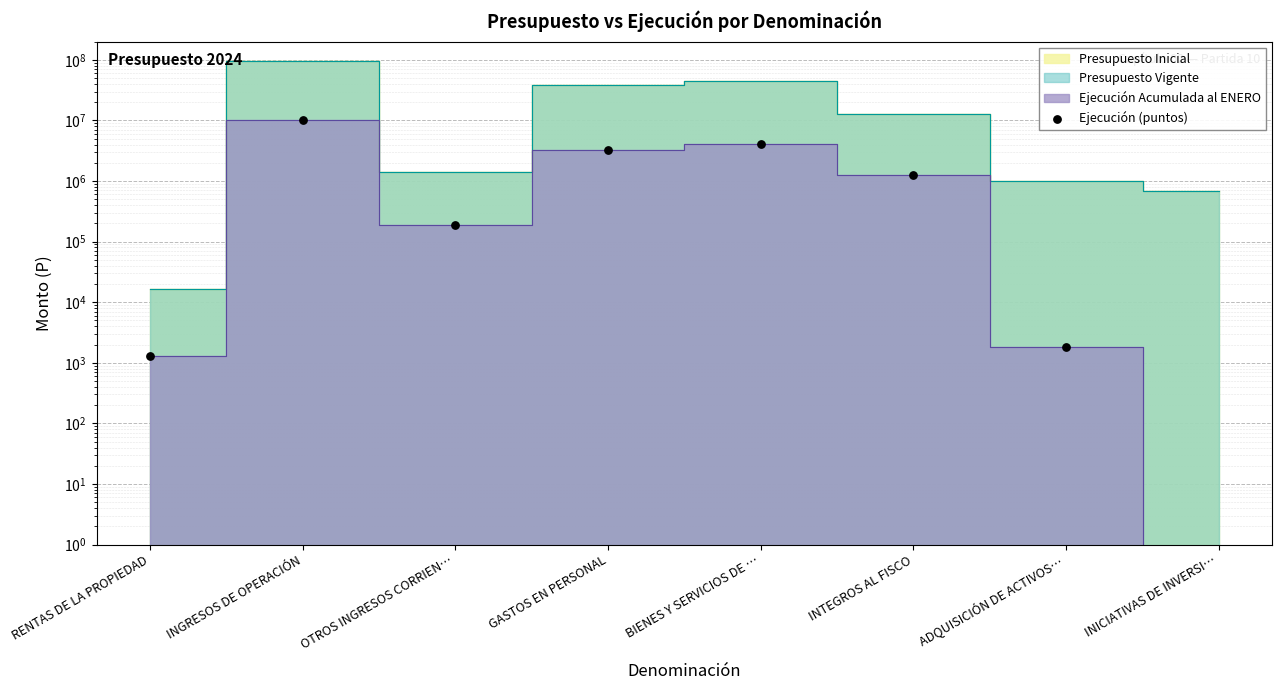

What is the change in value from OTROS INGRESOS CORRIEN… to BIENES Y SERVICIOS DE …?

+3910819